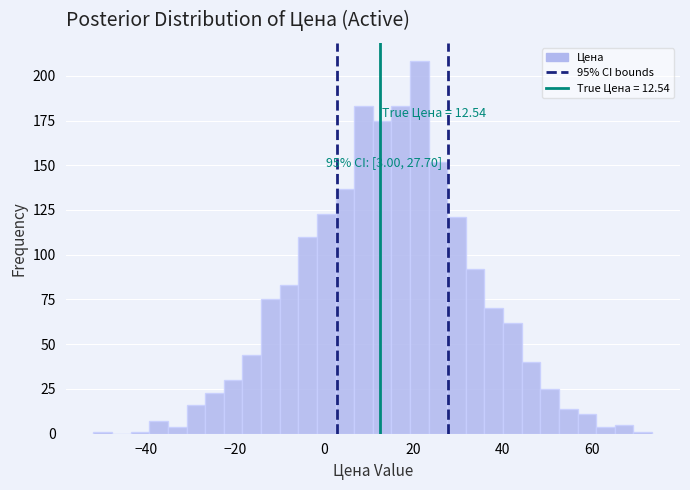

Around what value on the x-axis is the tallest bar? Give the approximate position of its centre, as read against the axis.

22